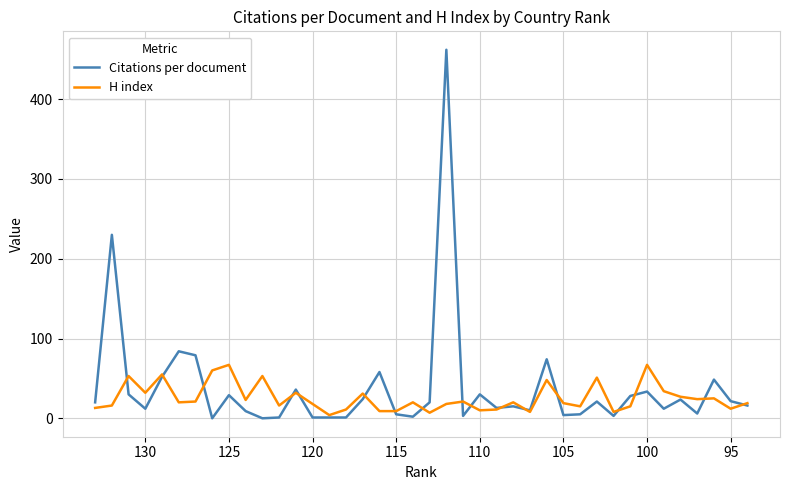

What is the average value of the Citations per document series?

38.1